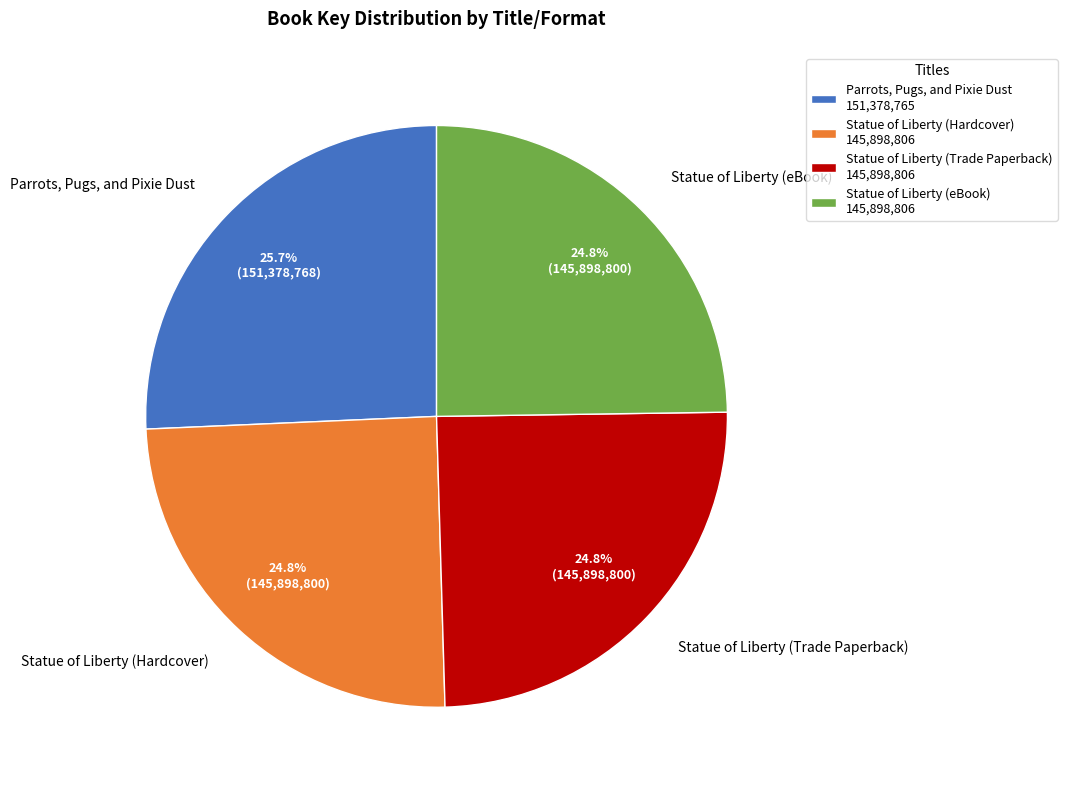

What percentage is the Parrots, Pugs, and Pixie Dust slice, to the nearest percent?

26%